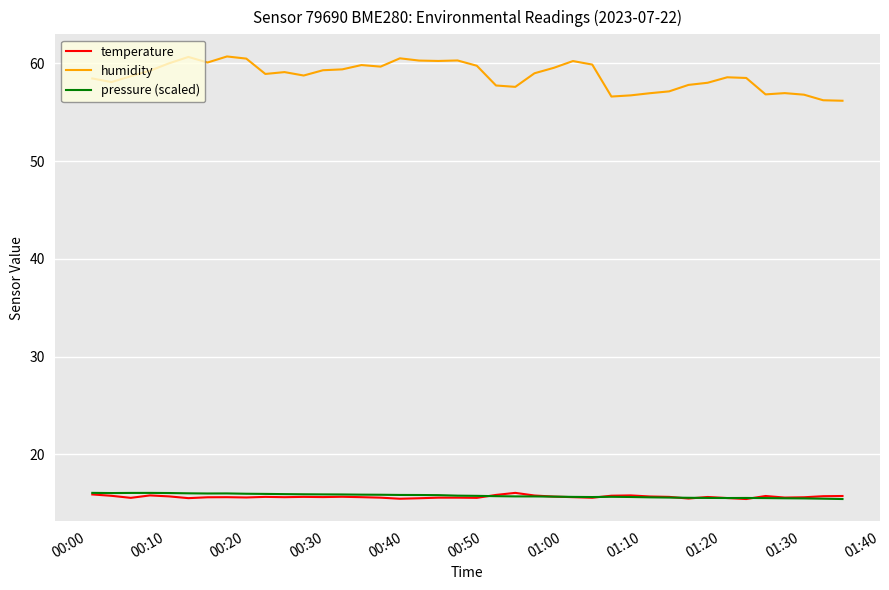

Which series has the largest total across all categories?

humidity